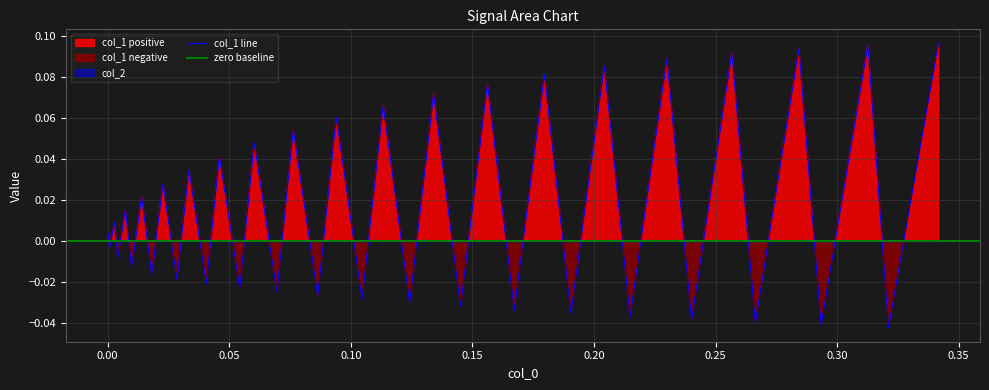

What is the value of the 26th point from the left?

0.1